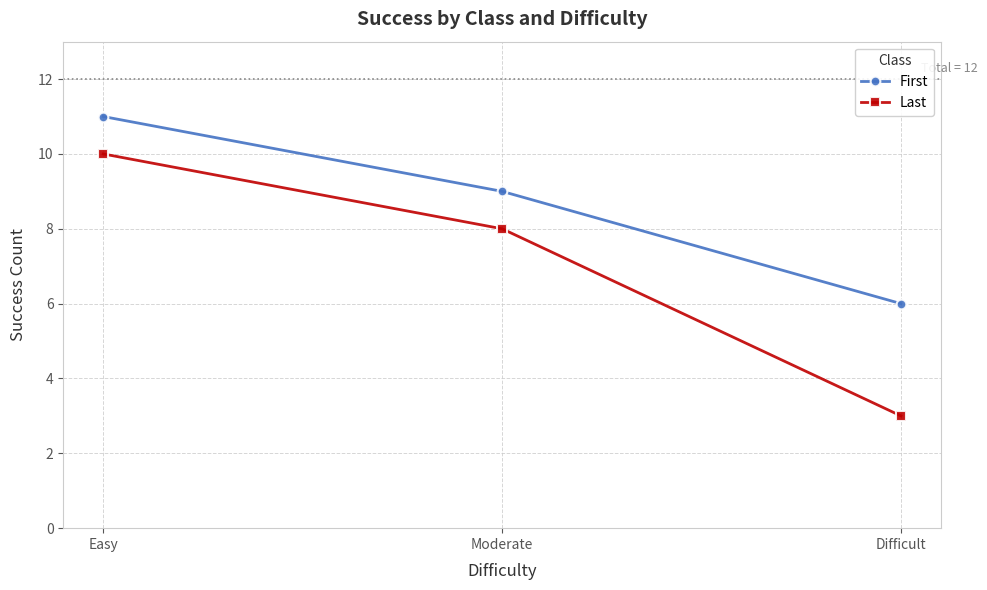

How many values in the First series are below 9?

1